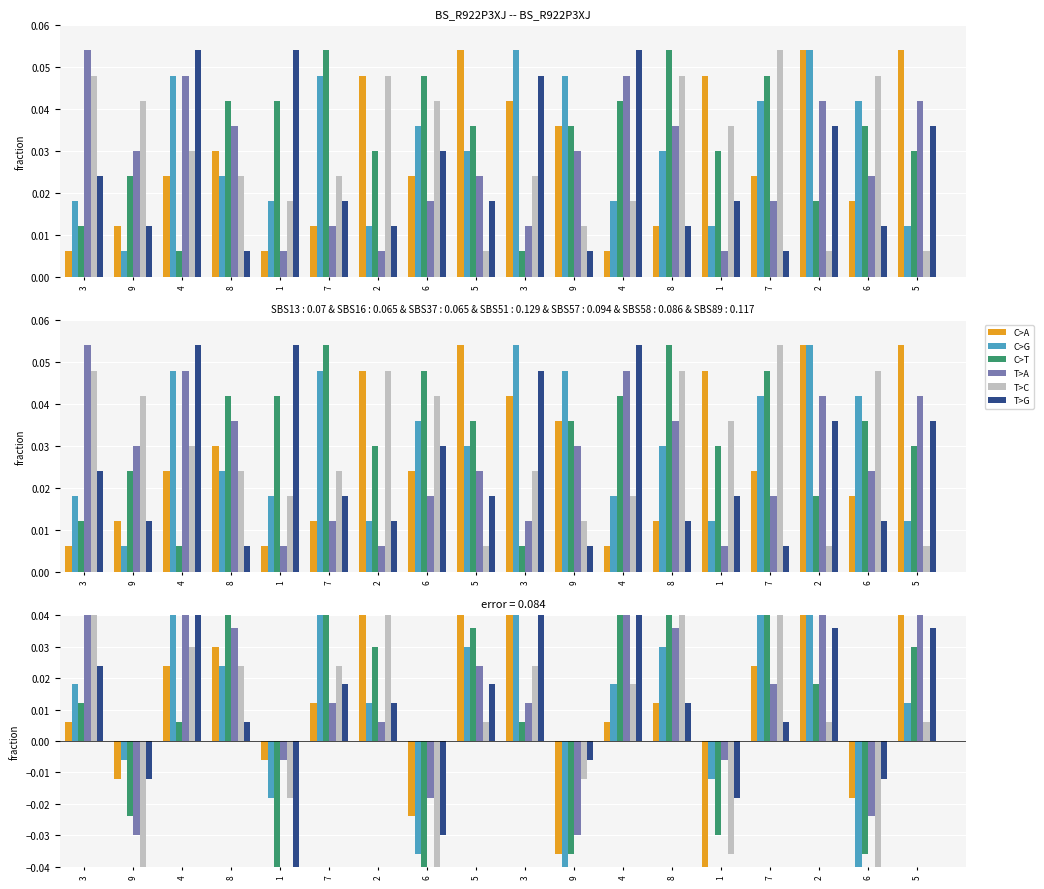

At how many categories does at least one series exceed 0?

12